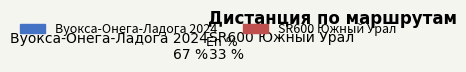

Combined, do Вуокса-Онега-Ладога 2024 and SR600 Южный Урал account for over 50%?

Yes